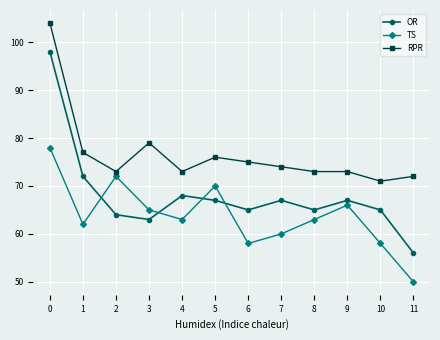

How many categories are shown in the chart?

12